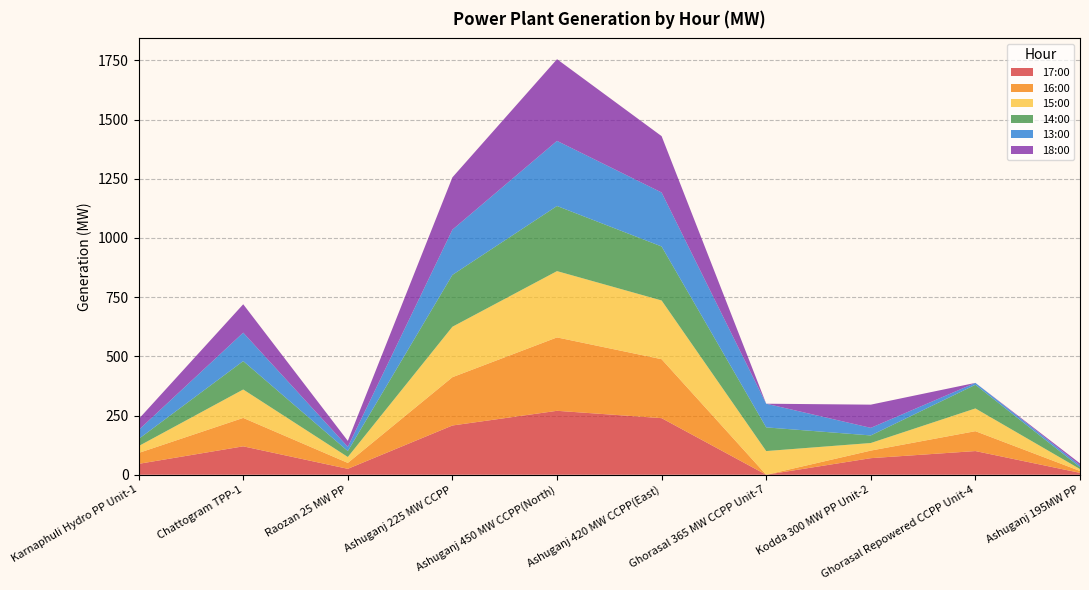

Reading left to right, extract all data points from this chart.

17:00: Karnaphuli Hydro PP Unit-1=46	Chattogram TPP-1=120	Raozan 25 MW PP=25	Ashuganj 225 MW CCPP=208	Ashuganj 450 MW CCPP(North)=270	Ashuganj 420 MW CCPP(East)=239	Ghorasal 365 MW CCPP Unit-7=0	Kodda 300 MW PP Unit-2=70	Ghorasal Repowered CCPP Unit-4=100	Ashuganj 195MW PP=8
16:00: Karnaphuli Hydro PP Unit-1=46	Chattogram TPP-1=120	Raozan 25 MW PP=25	Ashuganj 225 MW CCPP=204	Ashuganj 450 MW CCPP(North)=310	Ashuganj 420 MW CCPP(East)=249	Ghorasal 365 MW CCPP Unit-7=0	Kodda 300 MW PP Unit-2=32	Ghorasal Repowered CCPP Unit-4=84	Ashuganj 195MW PP=8
15:00: Karnaphuli Hydro PP Unit-1=29	Chattogram TPP-1=120	Raozan 25 MW PP=25	Ashuganj 225 MW CCPP=213	Ashuganj 450 MW CCPP(North)=280	Ashuganj 420 MW CCPP(East)=248	Ghorasal 365 MW CCPP Unit-7=100	Kodda 300 MW PP Unit-2=32	Ghorasal Repowered CCPP Unit-4=96	Ashuganj 195MW PP=8
14:00: Karnaphuli Hydro PP Unit-1=30	Chattogram TPP-1=120	Raozan 25 MW PP=25	Ashuganj 225 MW CCPP=219	Ashuganj 450 MW CCPP(North)=275	Ashuganj 420 MW CCPP(East)=228	Ghorasal 365 MW CCPP Unit-7=100	Kodda 300 MW PP Unit-2=32	Ghorasal Repowered CCPP Unit-4=100	Ashuganj 195MW PP=8
13:00: Karnaphuli Hydro PP Unit-1=38	Chattogram TPP-1=120	Raozan 25 MW PP=18	Ashuganj 225 MW CCPP=191	Ashuganj 450 MW CCPP(North)=275	Ashuganj 420 MW CCPP(East)=228	Ghorasal 365 MW CCPP Unit-7=100	Kodda 300 MW PP Unit-2=32	Ghorasal Repowered CCPP Unit-4=8	Ashuganj 195MW PP=8
18:00: Karnaphuli Hydro PP Unit-1=46	Chattogram TPP-1=120	Raozan 25 MW PP=25	Ashuganj 225 MW CCPP=221	Ashuganj 450 MW CCPP(North)=345	Ashuganj 420 MW CCPP(East)=238	Ghorasal 365 MW CCPP Unit-7=0	Kodda 300 MW PP Unit-2=98	Ghorasal Repowered CCPP Unit-4=0	Ashuganj 195MW PP=8